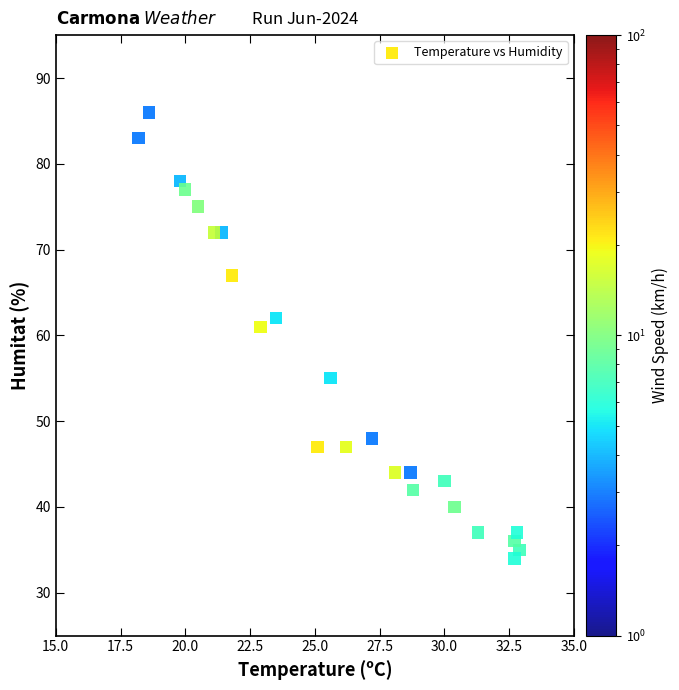

What Y value in the scatter plot is closest to 60?

61